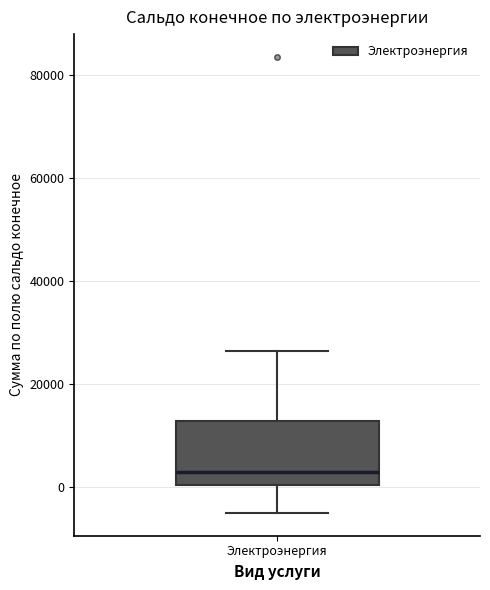

Where does the median line of the box for Электроэнергия sit on the y-axis? The values are not printed on the chart, so give them approximately, as read against the axis.

2000